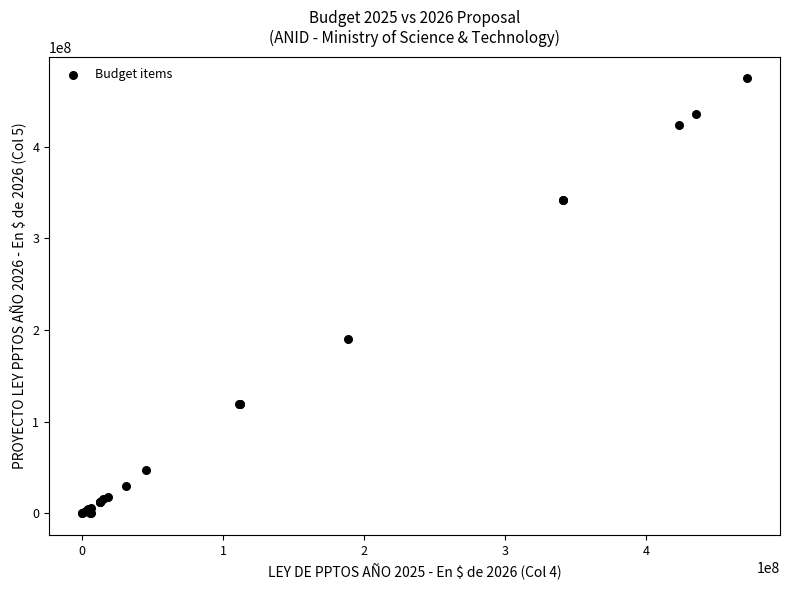

What Y value in the scatter plot is closest to 237349323?

190554247